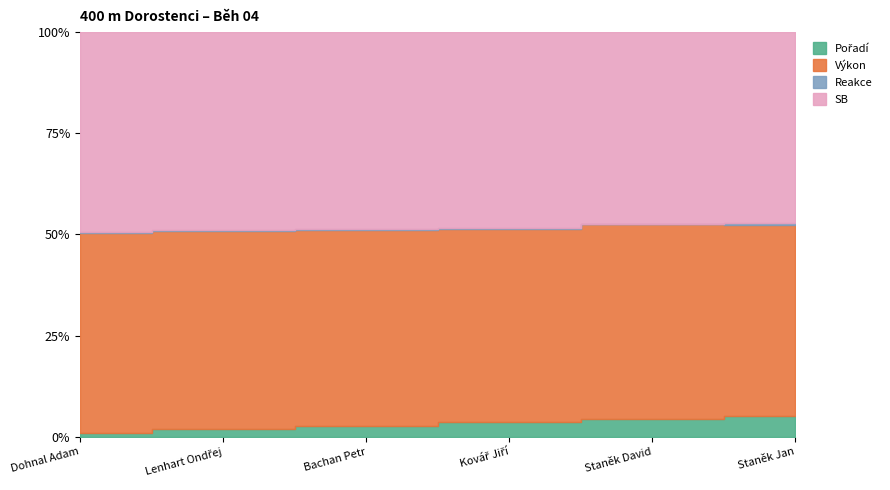

Which series has the largest total across all categories?

SB